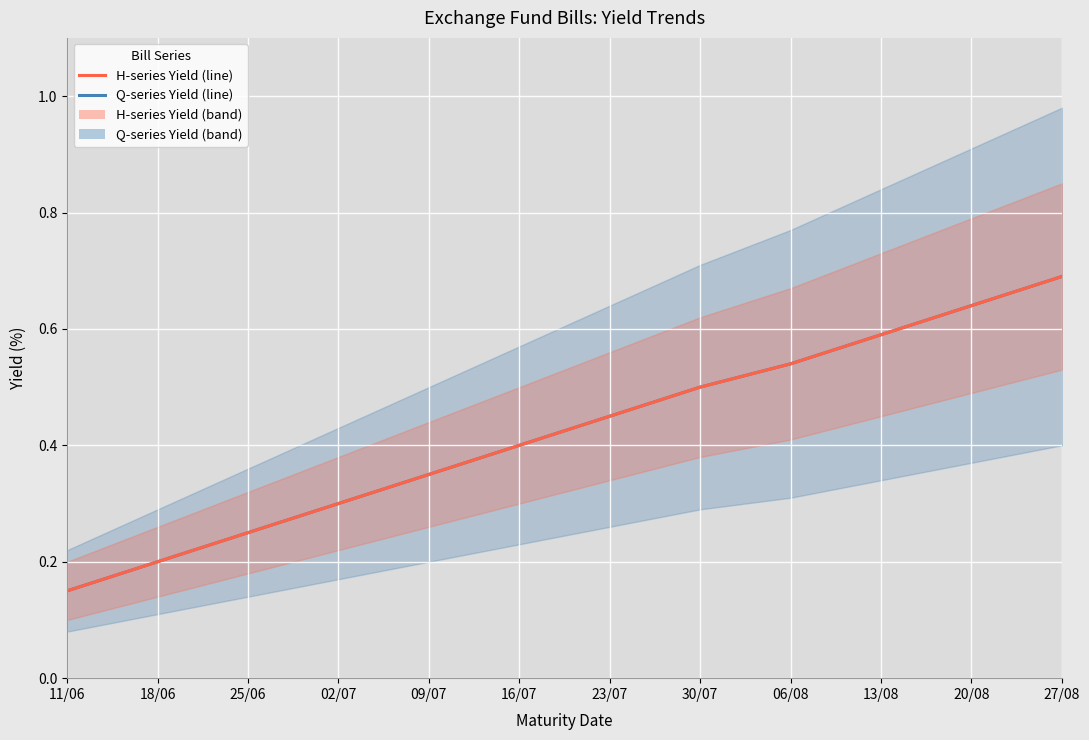

The Q-series Yield series shows 0.4 at 16/07. True or false?

True